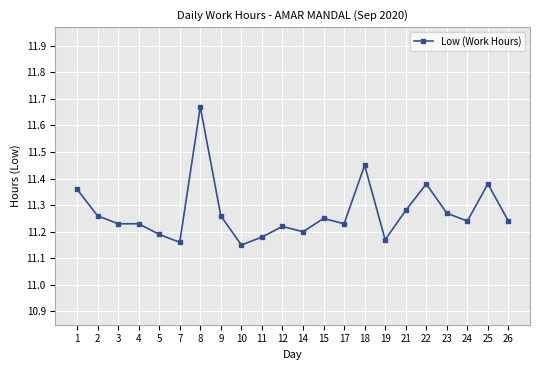

Count the values in the range 11 to 12.

22